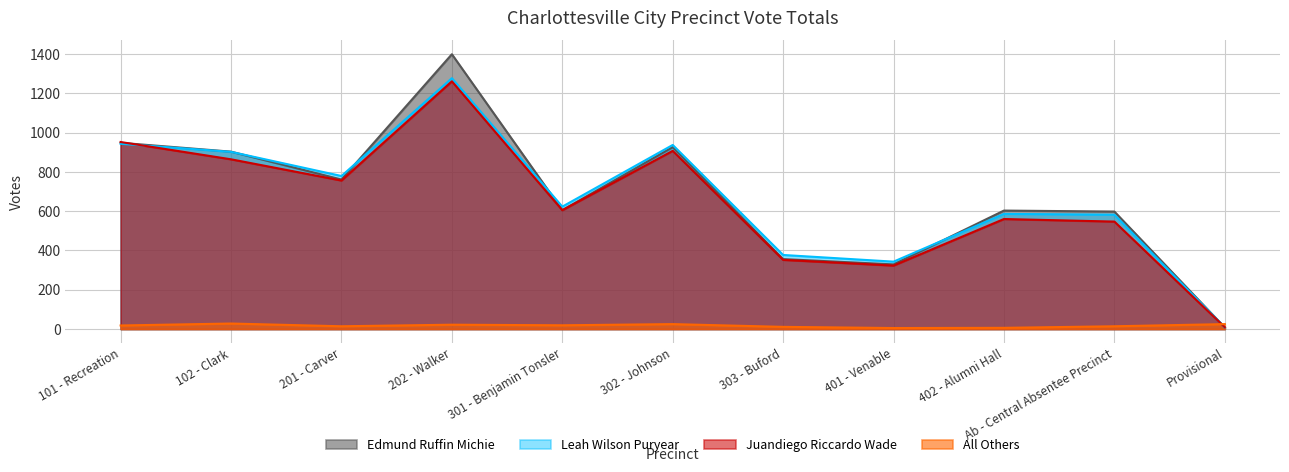

At which category does the chart reach its peak across all series?

202 - Walker